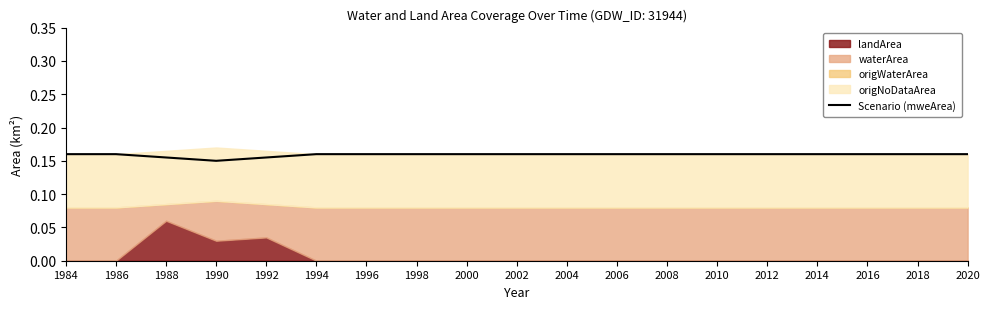

Reading left to right, transcribe all the data shown in this chart.

1984=0.2	1986=0.2	1988=0.2	1990=0.1	1992=0.2	1994=0.2	1996=0.2	1998=0.2	2000=0.2	2002=0.2	2004=0.2	2006=0.2	2008=0.2	2010=0.2	2012=0.2	2014=0.2	2016=0.2	2018=0.2	2020=0.2